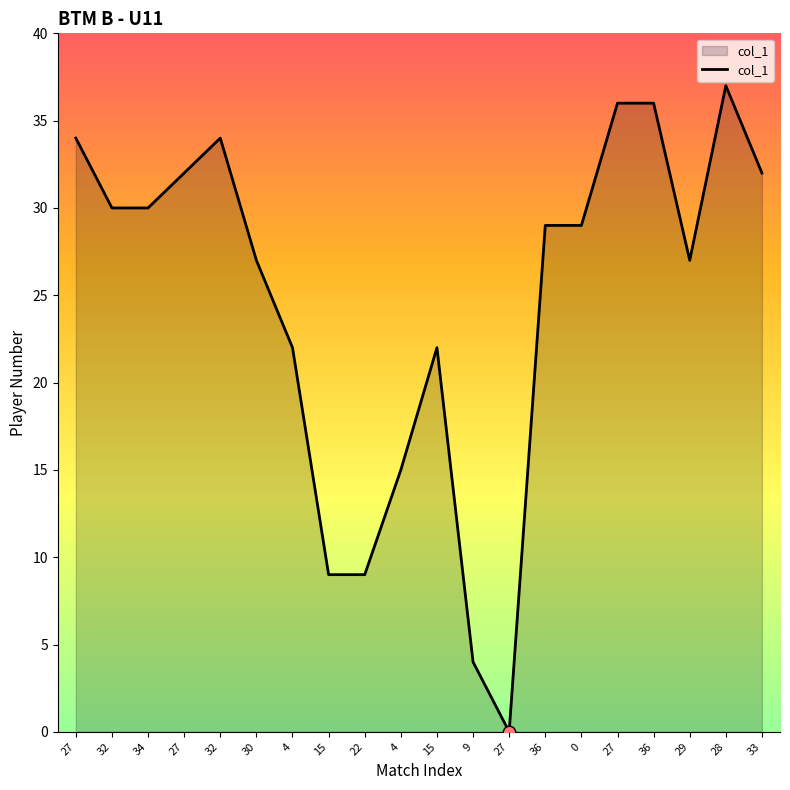

Which has a higher value, 22 or 4?

4